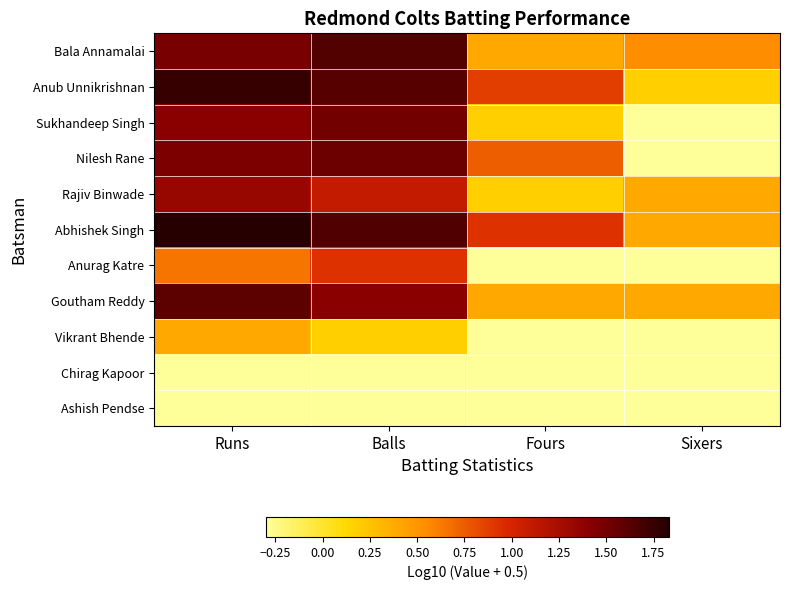

Reading left to right, transcribe all the data shown in this chart.

Bala Annamalai: Runs=1.5	Balls=1.6	Fours=0.4	Sixers=0.5
Anub Unnikrishnan: Runs=1.8	Balls=1.6	Fours=0.9	Sixers=0.2
Sukhandeep Singh: Runs=1.4	Balls=1.5	Fours=0.2	Sixers=-0.3
Nilesh Rane: Runs=1.5	Balls=1.5	Fours=0.7	Sixers=-0.3
Rajiv Binwade: Runs=1.3	Balls=1.1	Fours=0.2	Sixers=0.4
Abhishek Singh: Runs=1.8	Balls=1.6	Fours=0.9	Sixers=0.4
Anurag Katre: Runs=0.7	Balls=0.9	Fours=-0.3	Sixers=-0.3
Goutham Reddy: Runs=1.6	Balls=1.4	Fours=0.4	Sixers=0.4
Vikrant Bhende: Runs=0.4	Balls=0.2	Fours=-0.3	Sixers=-0.3
Chirag Kapoor: Runs=-0.3	Balls=-0.3	Fours=-0.3	Sixers=-0.3
Ashish Pendse: Runs=-0.3	Balls=-0.3	Fours=-0.3	Sixers=-0.3